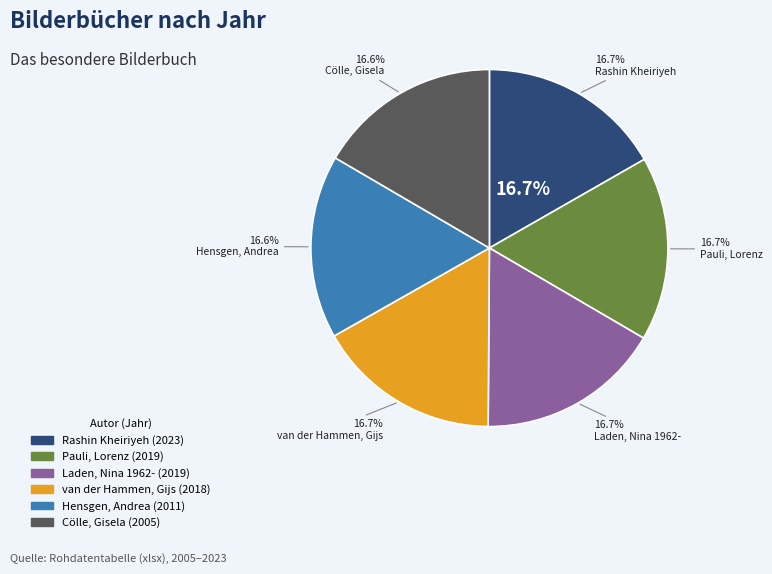

Which has a higher value, Hensgen, Andrea or Rashin Kheiriyeh?

Rashin Kheiriyeh